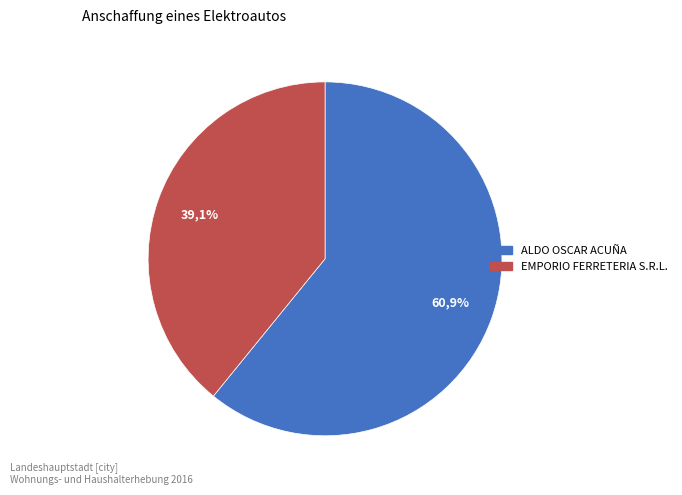

Which slice represents more than half of the pie?

ALDO OSCAR ACUÑA